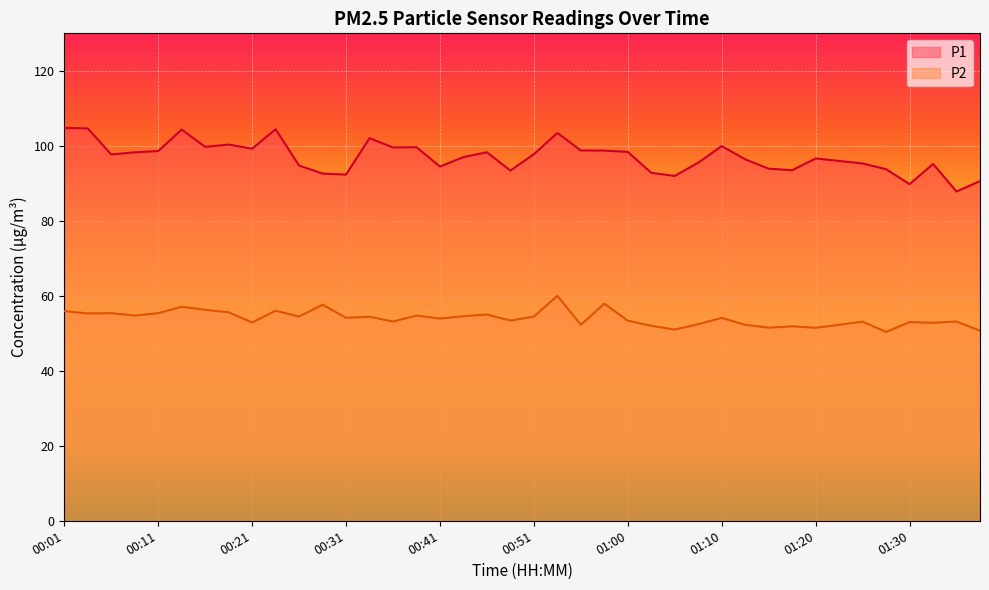

What is the highest value of the P1 series?

104.8